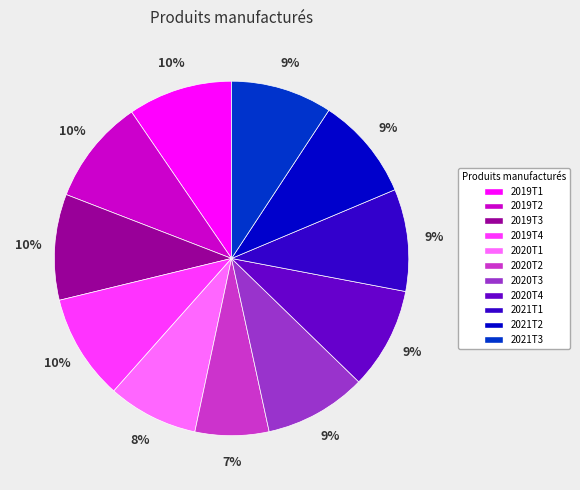

How many segments does this pie chart have?

11